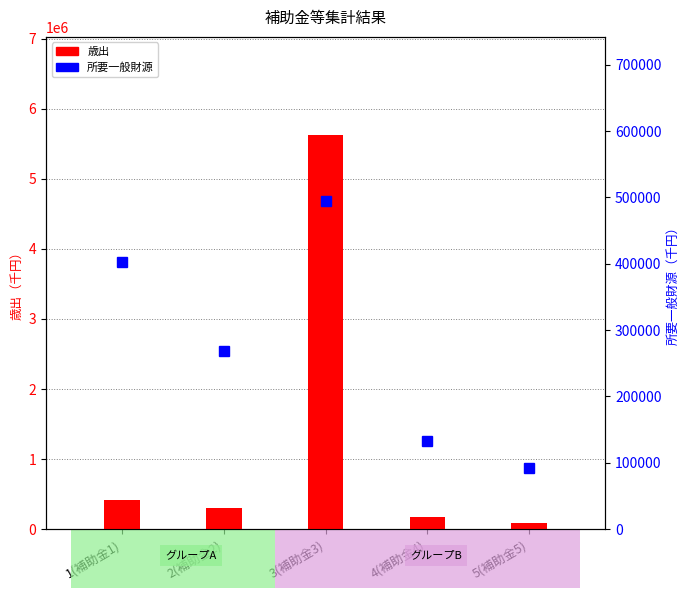

At how many categories does at least one series exceed 1431527?

1